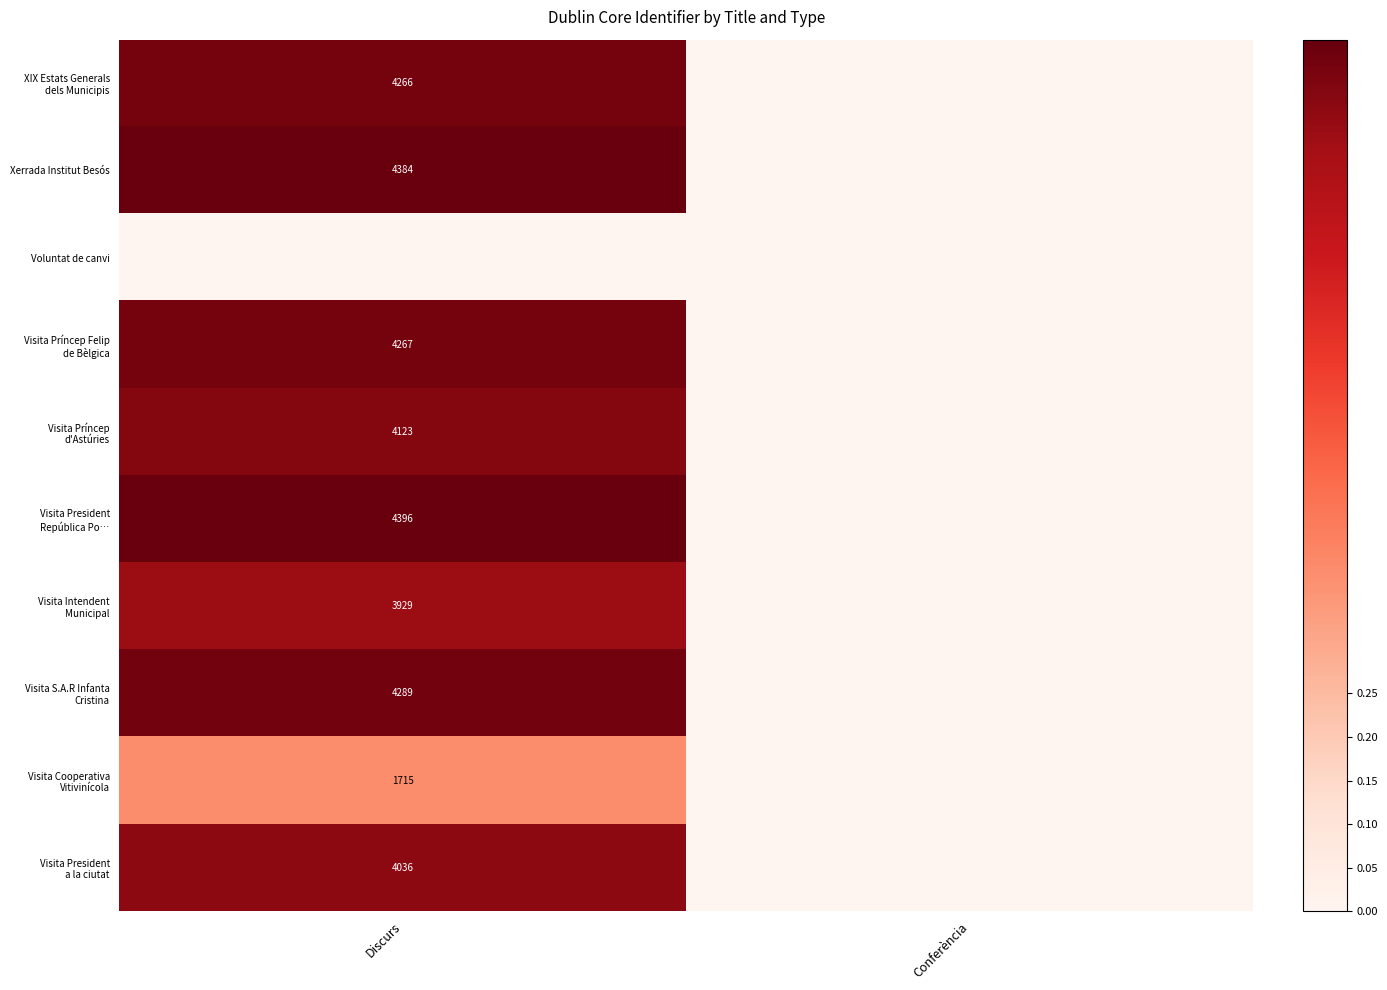

True or false: Visita President República Po… has a value of -0.4 at Conferència.

False